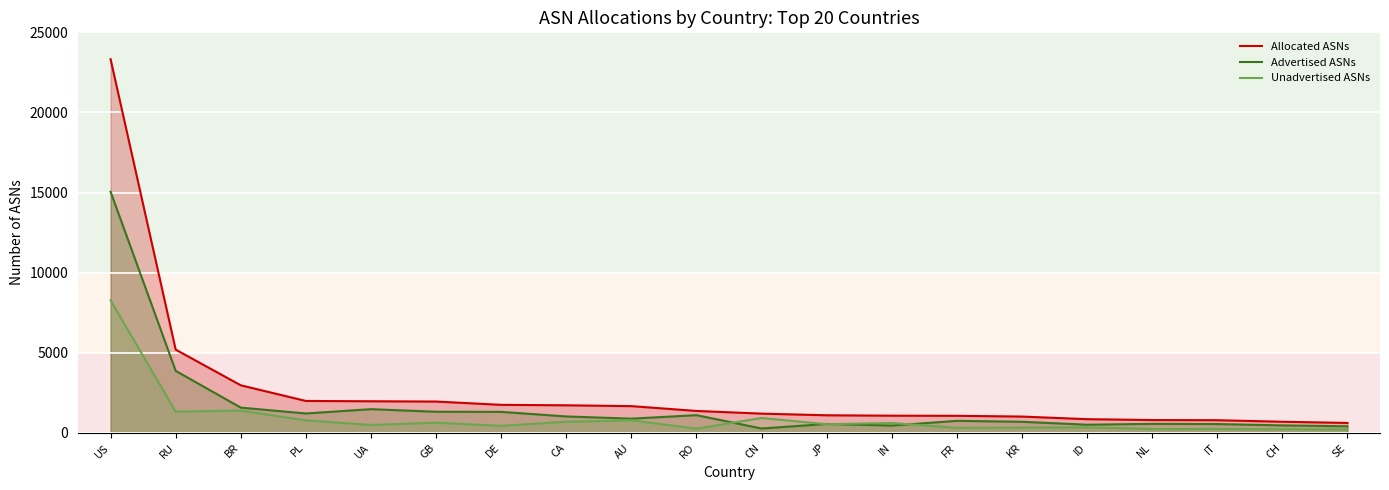

Reading left to right, list all the values displayed in this chart.

Allocated ASNs: 23322	5196	2969	1992	1973	1955	1749	1721	1669	1369	1201	1098	1073	1065	1018	855	800	791	694	620
Advertised ASNs: 15050	3871	1576	1210	1479	1319	1311	1025	887	1105	272	557	455	750	692	509	562	550	466	410
Unadvertised ASNs: 8272	1325	1393	782	494	636	438	696	782	264	929	541	618	315	326	346	238	241	228	210